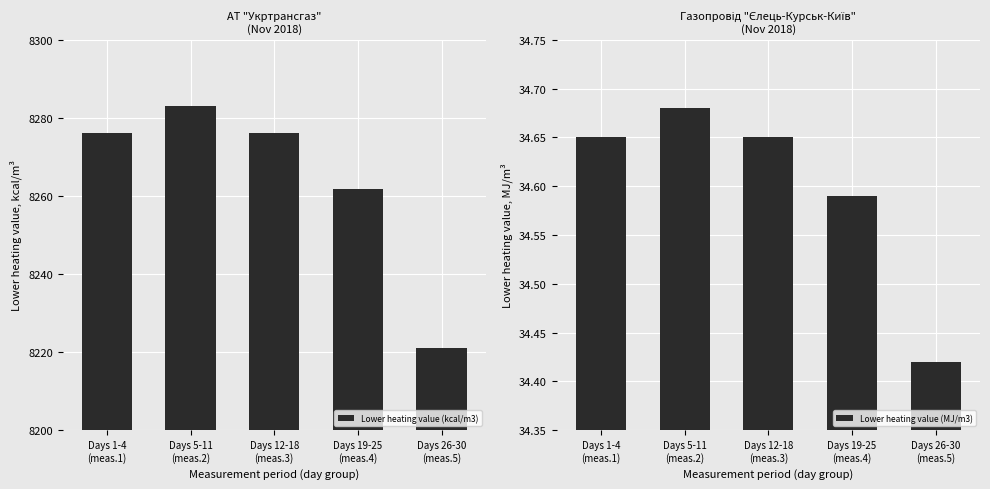

What is the difference between the maximum and minimum values in the Lower heating value (MJ/m3) series?

0.3